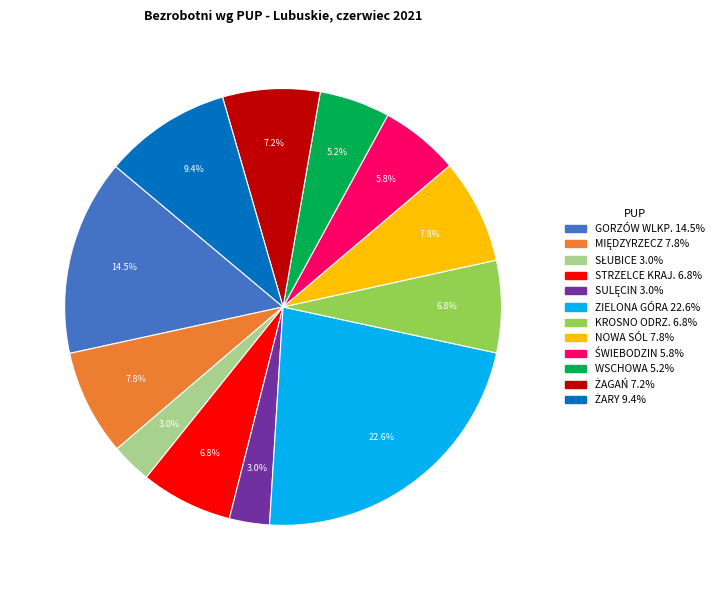

Which category has the biggest portion of the pie?

ZIELONA GÓRA